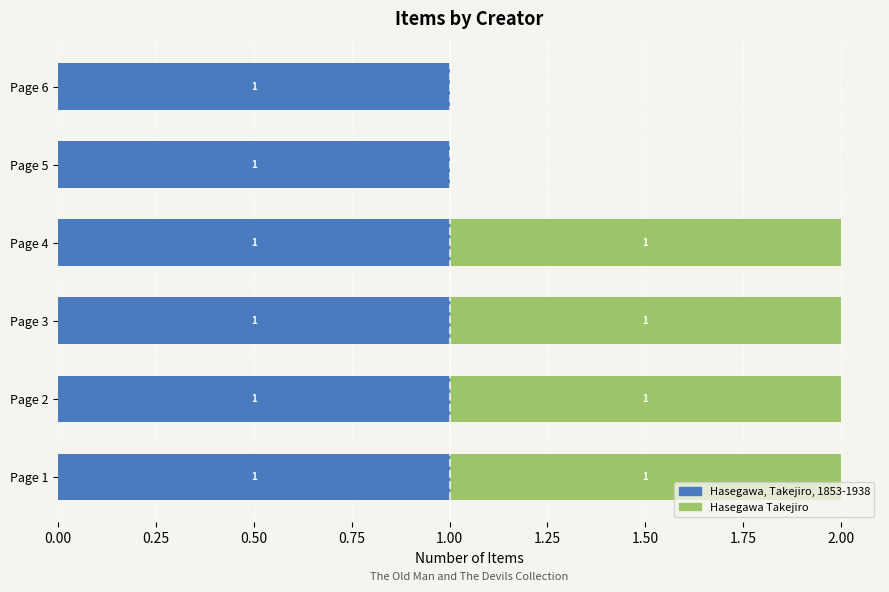

Count the number of categories in the chart.

6